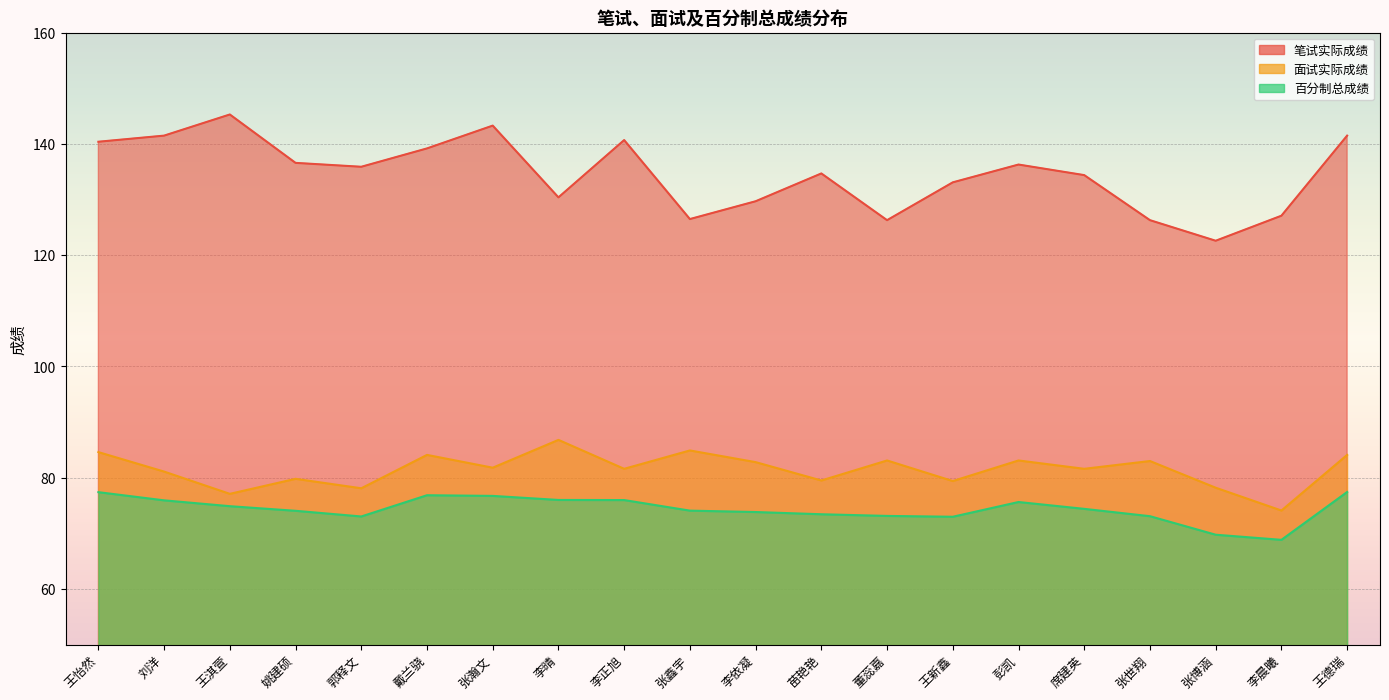

How many values in the 百分制总成绩 series exceed 74?

12